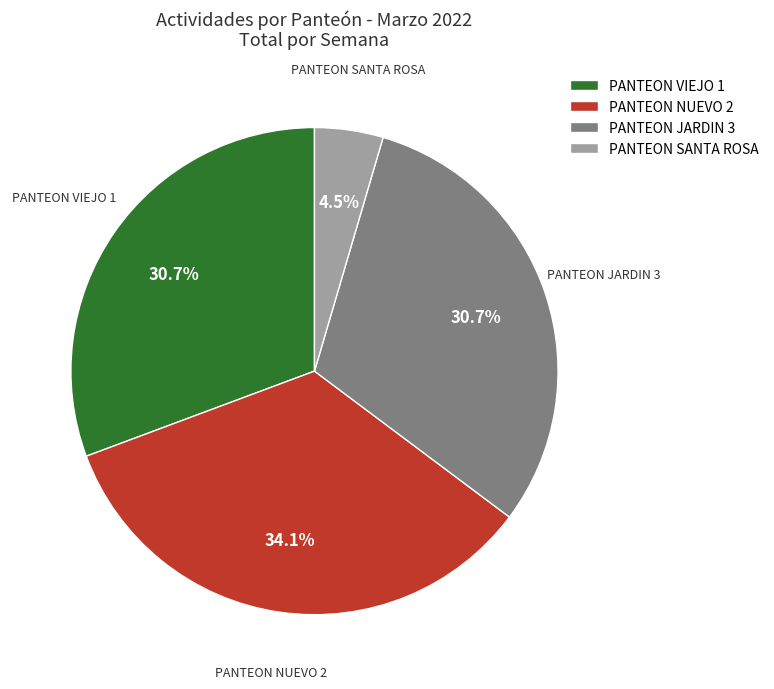

What percentage is the PANTEON VIEJO 1 slice, to the nearest percent?

31%